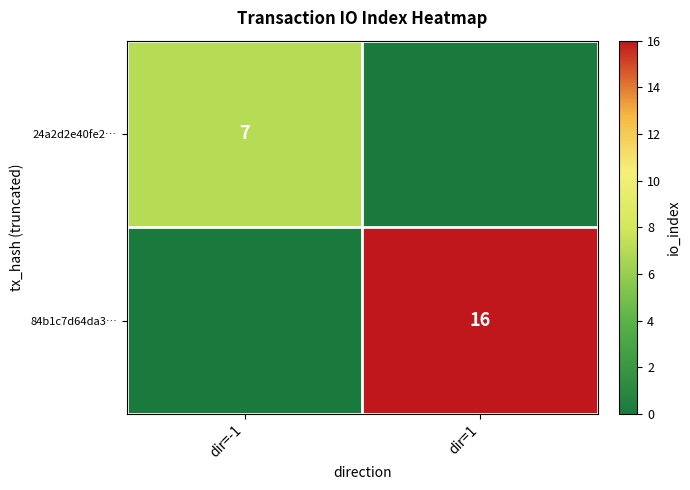

The value of 24a2d2e40fe2… at dir=-1 is 7. True or false?

True